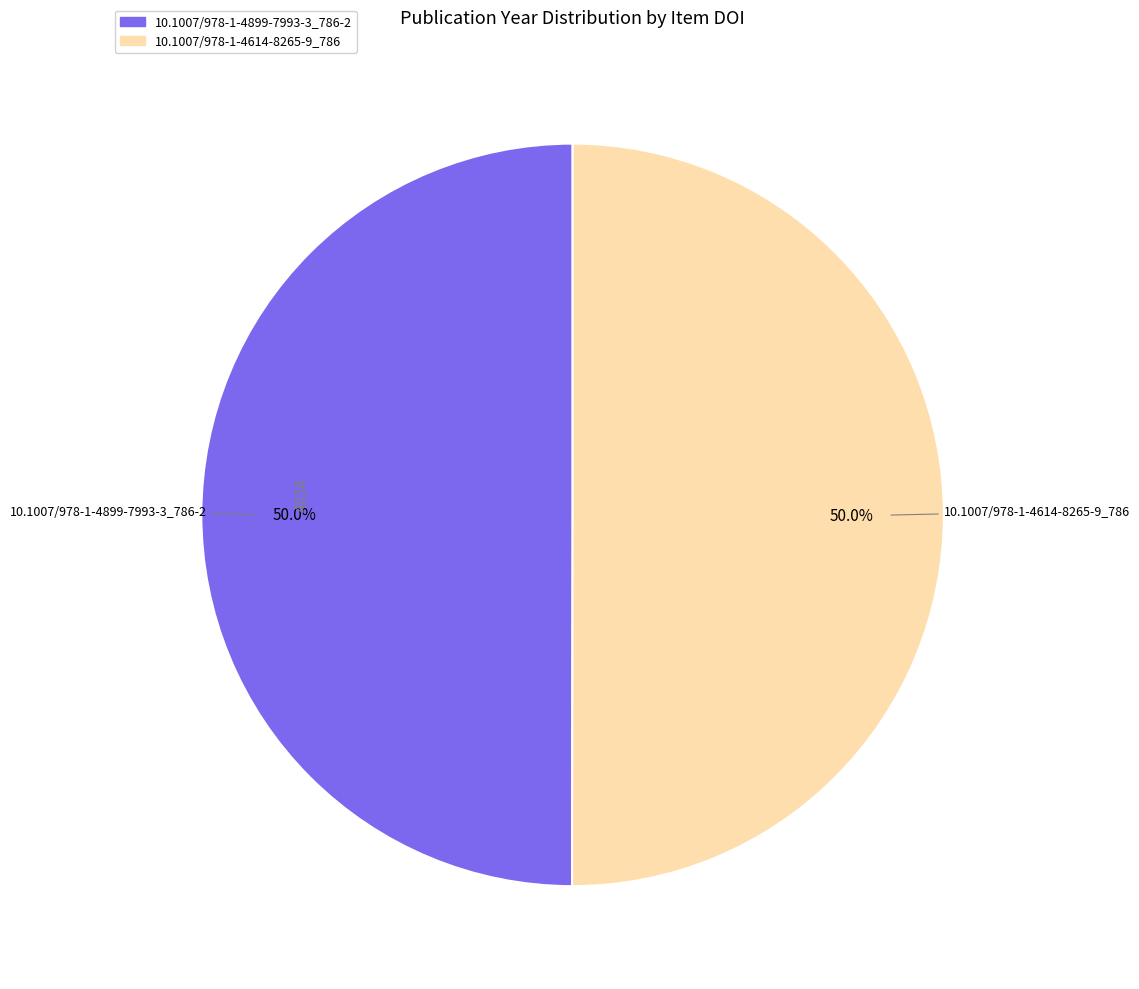

Do 10.1007/978-1-4899-7993-3_786-2 and 10.1007/978-1-4614-8265-9_786 together represent more than half of the pie?

Yes